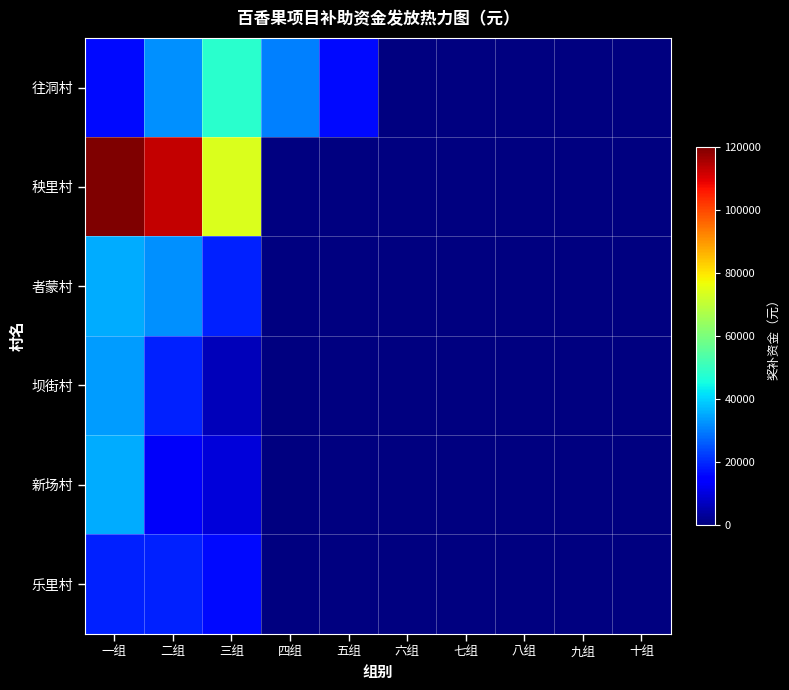

What is the sum of the 往洞村 values at 二组 and 一组?

48000.0